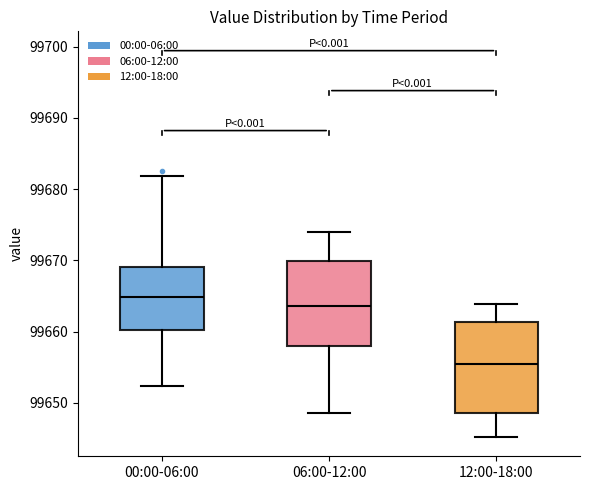

Reading left to right, transcribe this box plot: for each box, give where its median line is, the range the box spans, and where its two whiskers end, as read against the y-axis. The values are not printed on the chart, so give them approximately, as read against the axis.

00:00-06:00: median 99665, box 99660 to 99669, whiskers 99652 to 99682
06:00-12:00: median 99664, box 99658 to 99670, whiskers 99649 to 99674
12:00-18:00: median 99656, box 99649 to 99661, whiskers 99645 to 99664